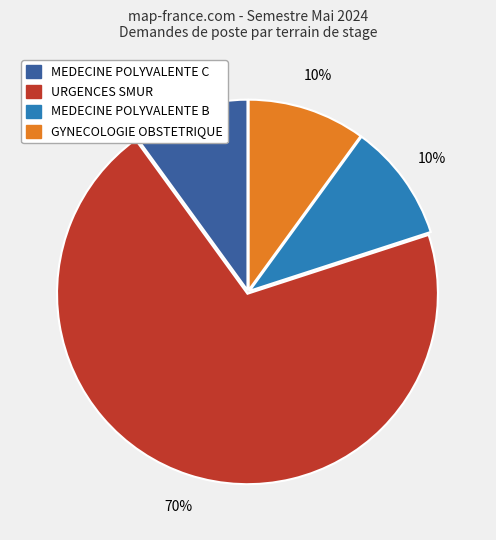

What is the largest slice in the pie chart?

URGENCES SMUR